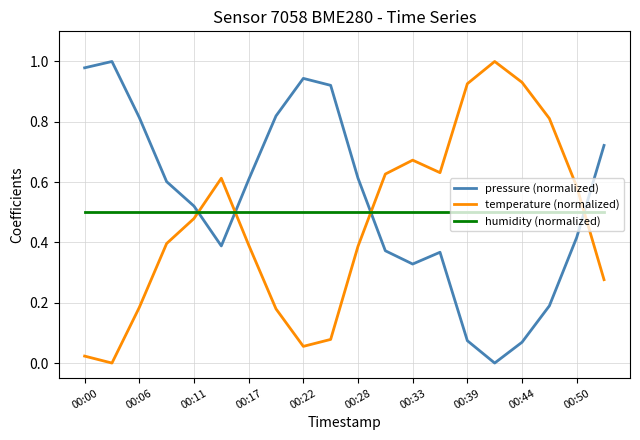

Does the chart display data point markers on the line(s)?

No